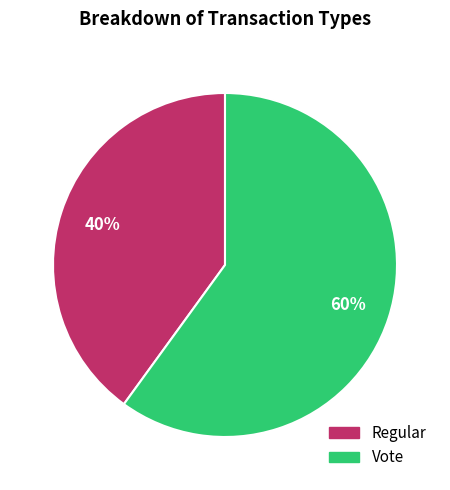

True or false: Regular accounts for 27% of the total.

False